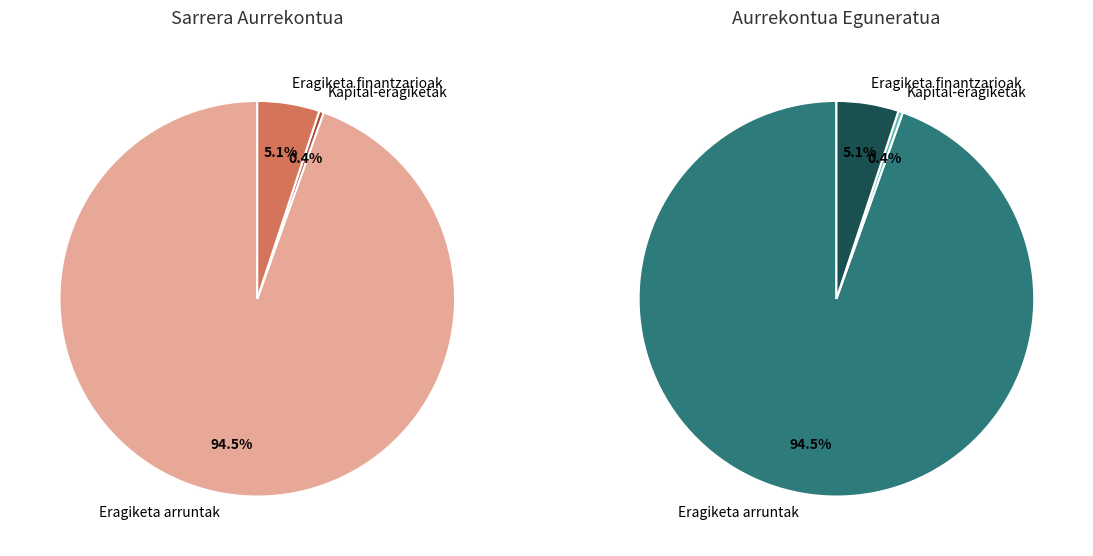

To the nearest percent, what portion does Eragiketa finantzarioak represent?

5%